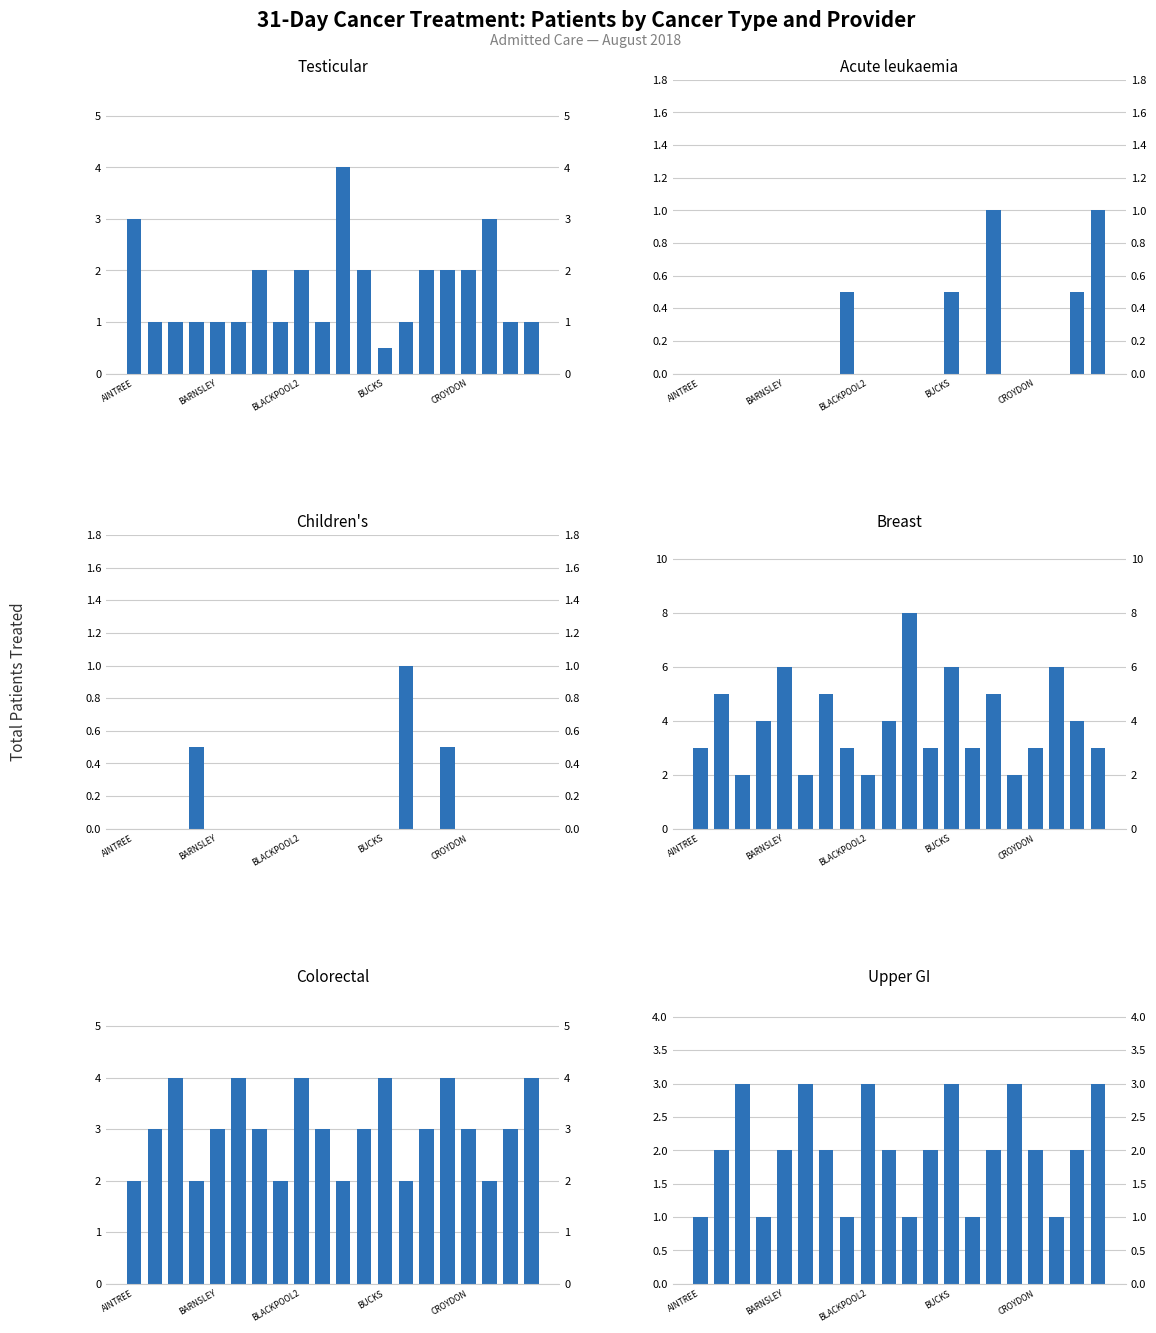

Which label corresponds to the smallest value in the chart?

AINTREE